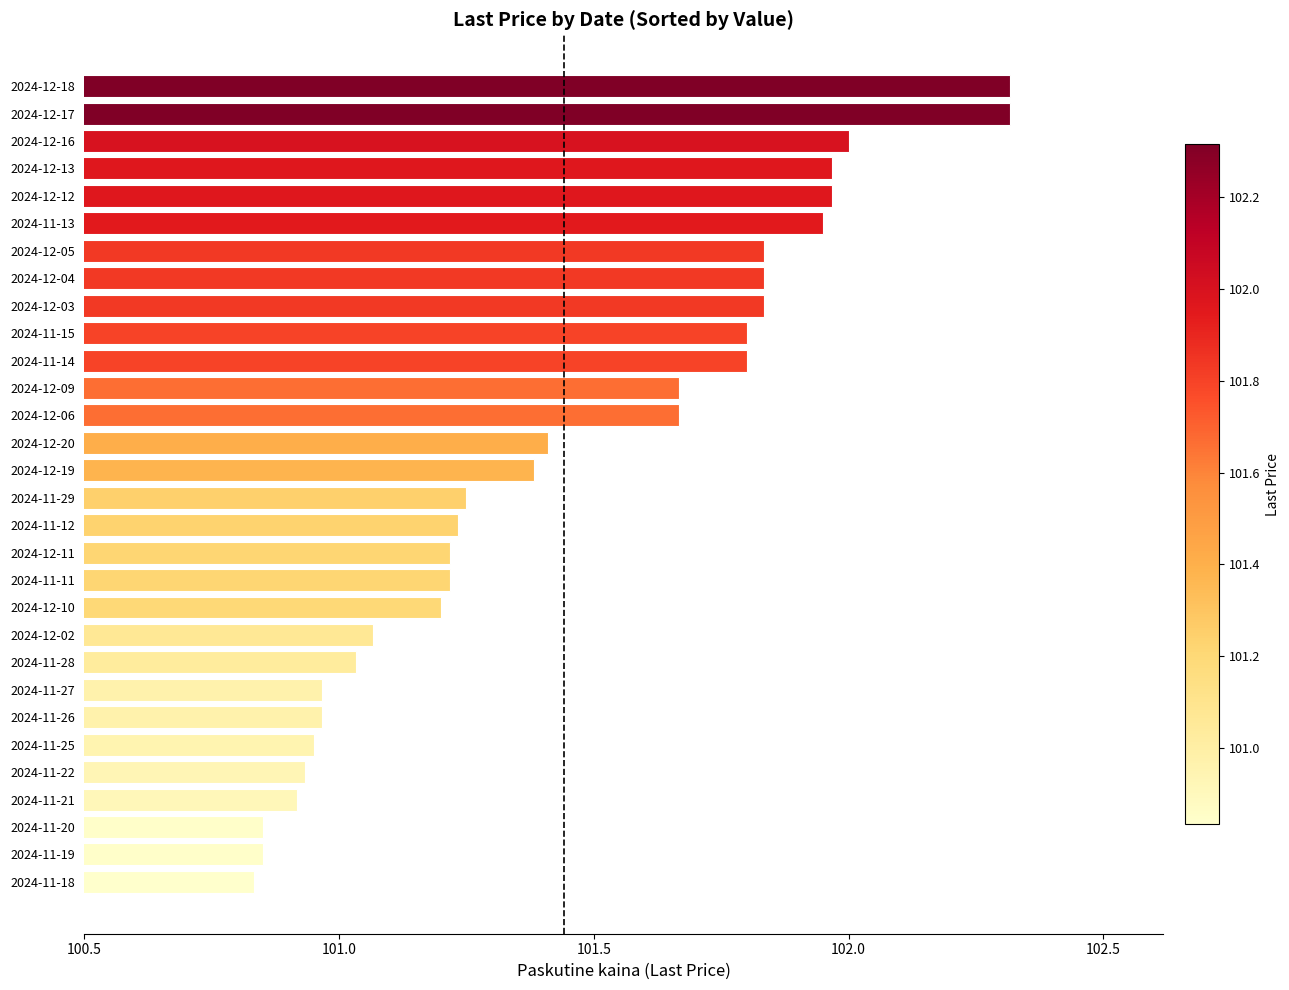

Between 2024-11-18 and 2024-11-25, which is larger?

2024-11-25